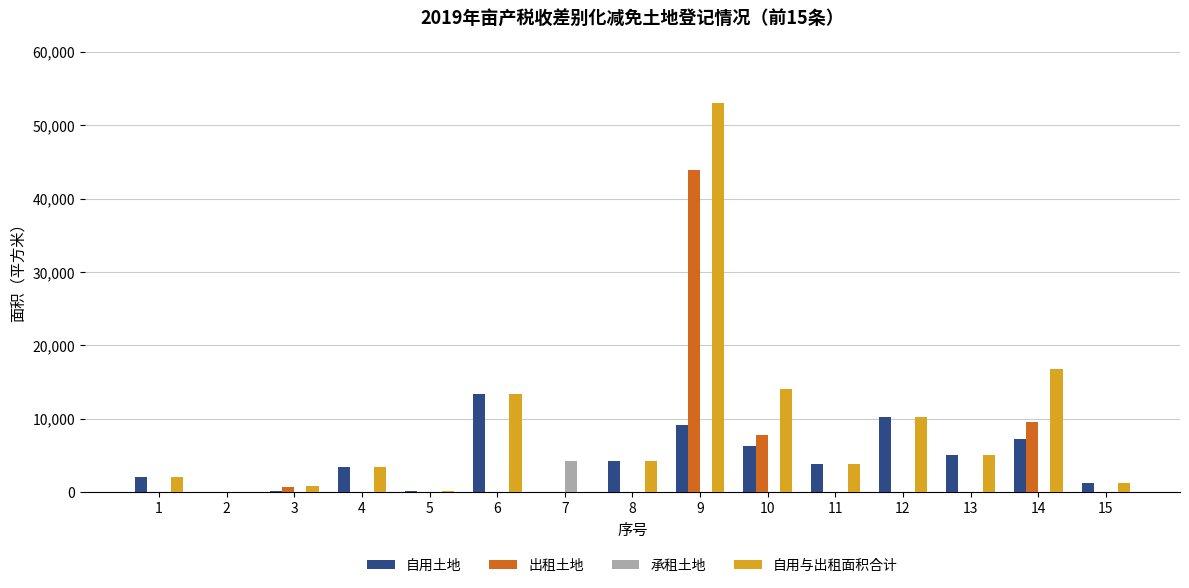

Which series has the largest total across all categories?

自用与出租面积合计